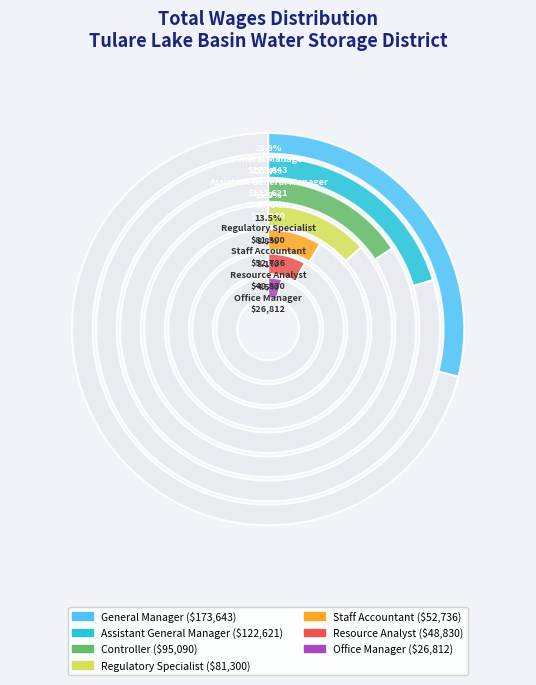

Does any single category account for the majority?

No